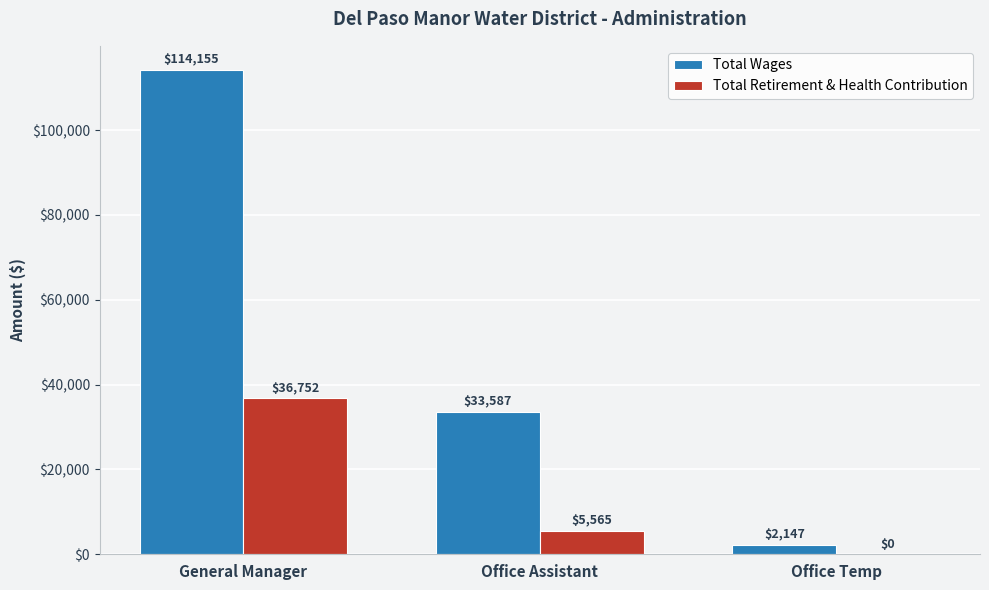

True or false: Total Wages has a value of 12216 at Office Assistant.

False